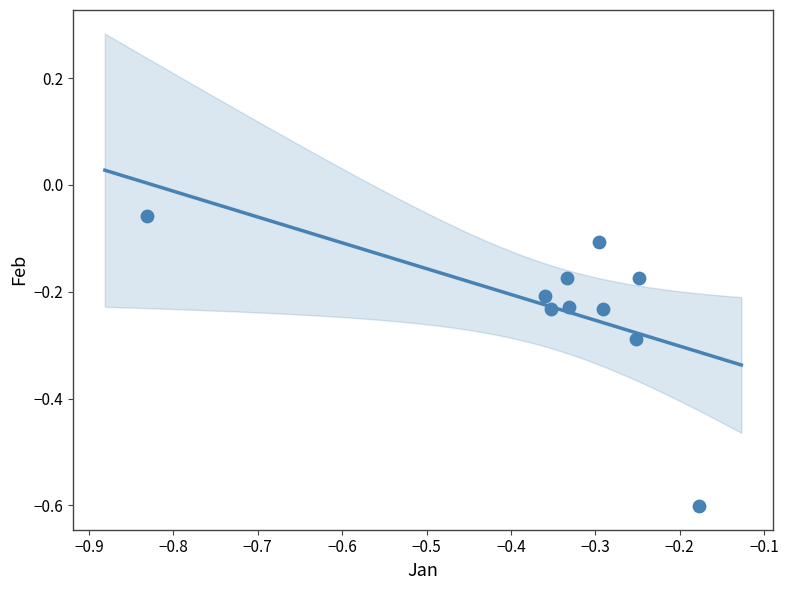

What is the range of X values (max minus min)?

0.7